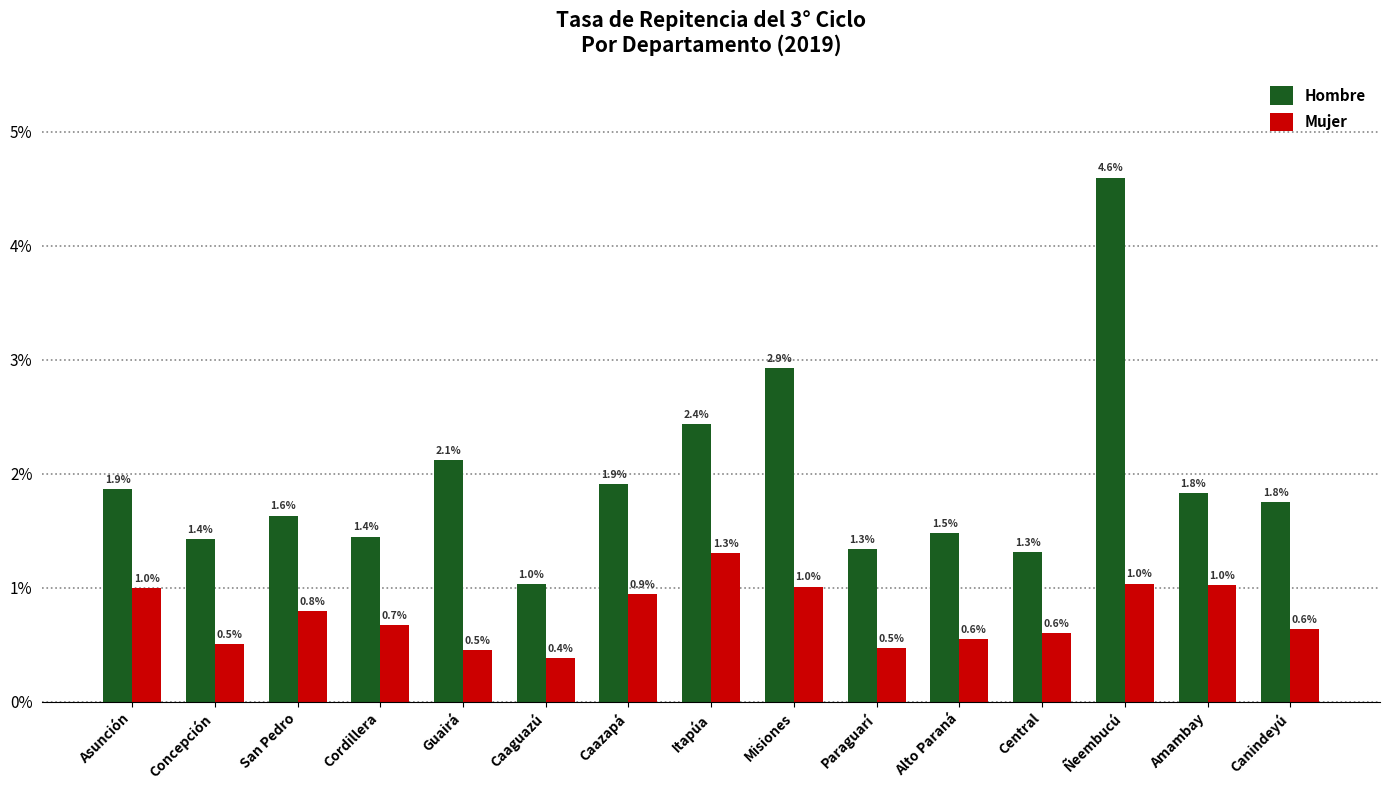

What is the value of the Hombre bar at the 10th from the left?

1.3